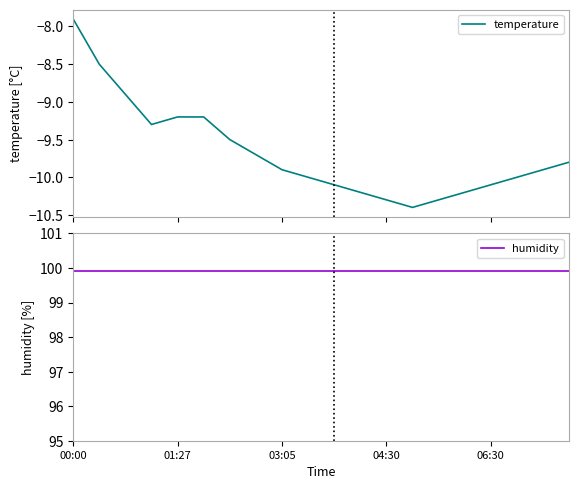

True or false: temperature and humidity cross at least once.

False